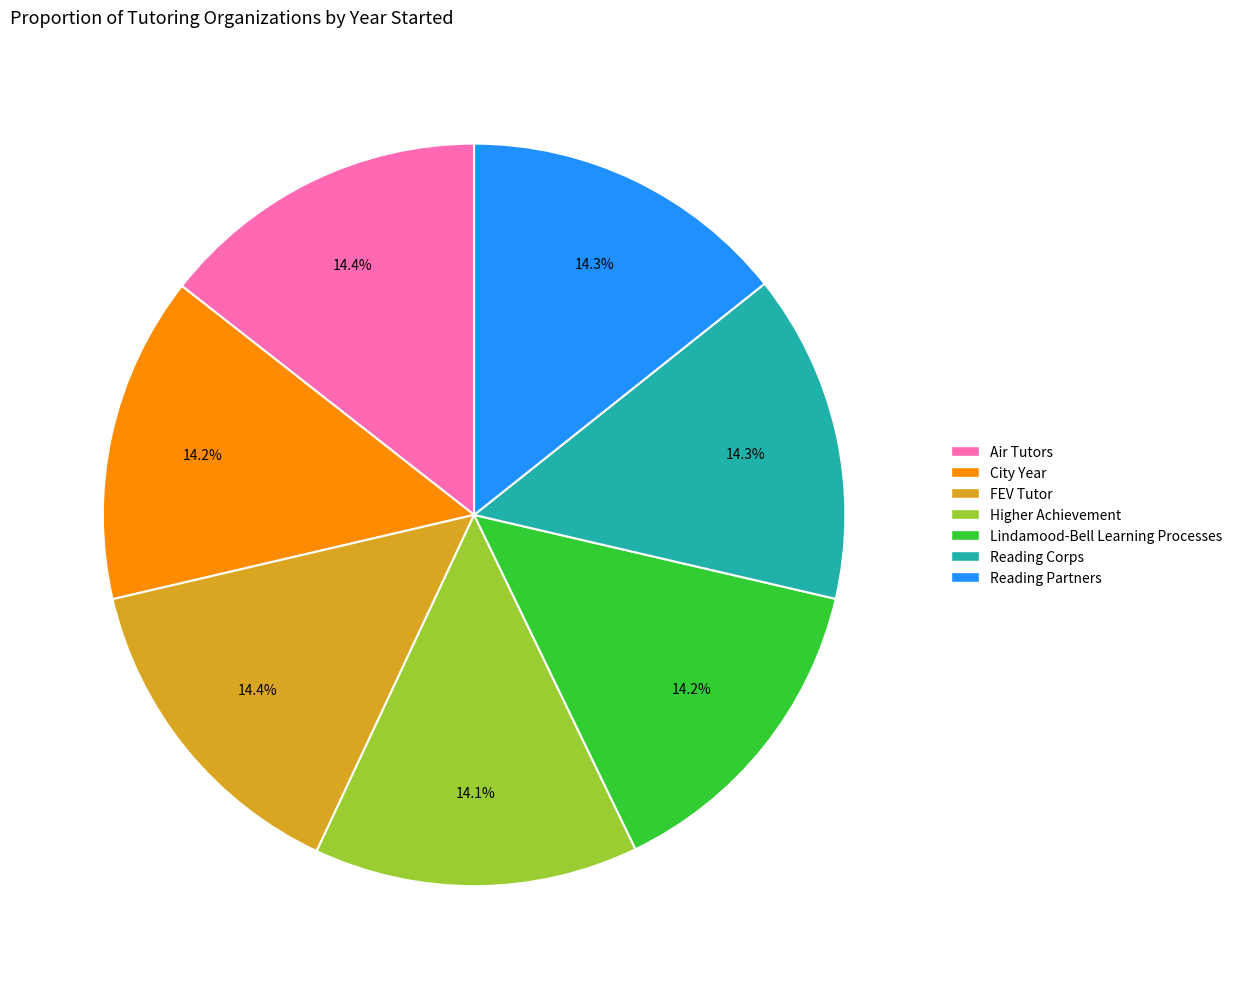

Does Reading Partners represent more than half of the total?

No